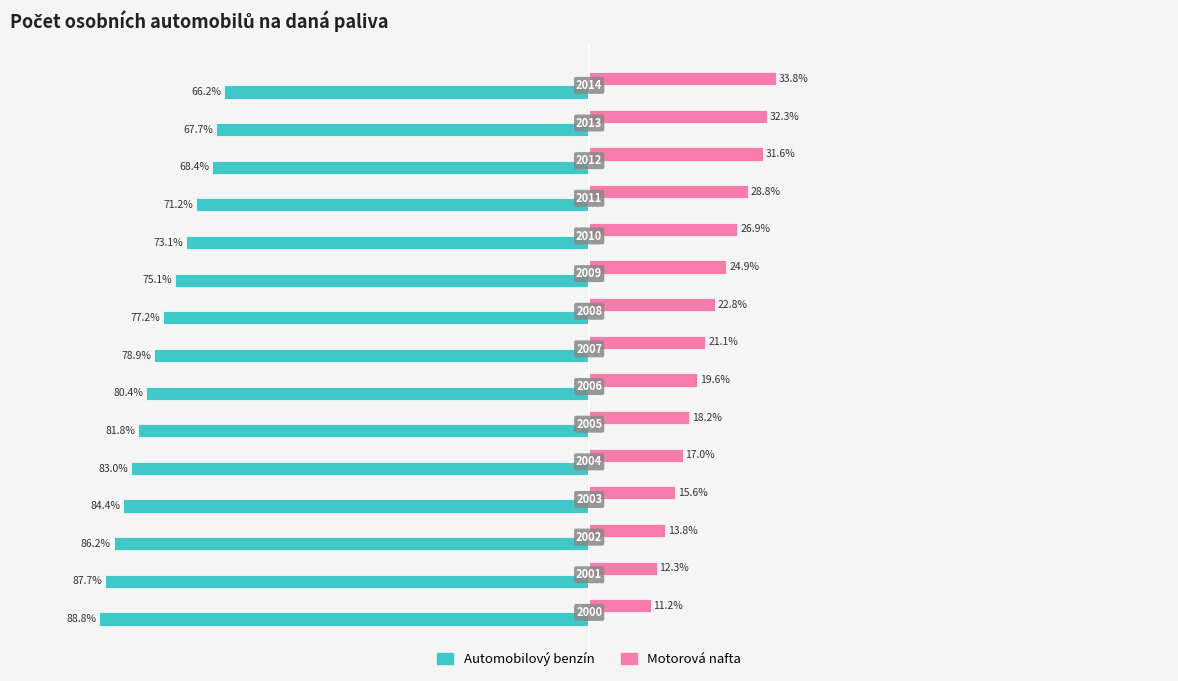

What are all the series names shown in the legend?

Automobilový benzín, Motorová nafta